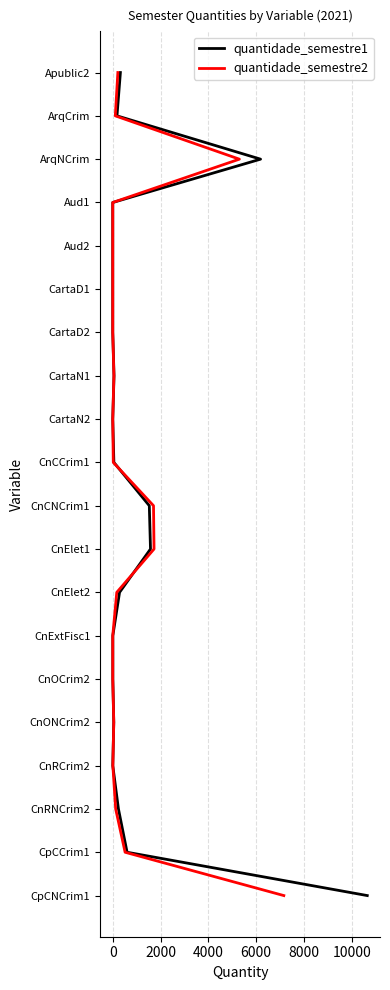

True or false: quantidade_semestre1 has a value of 6 at 14.

False